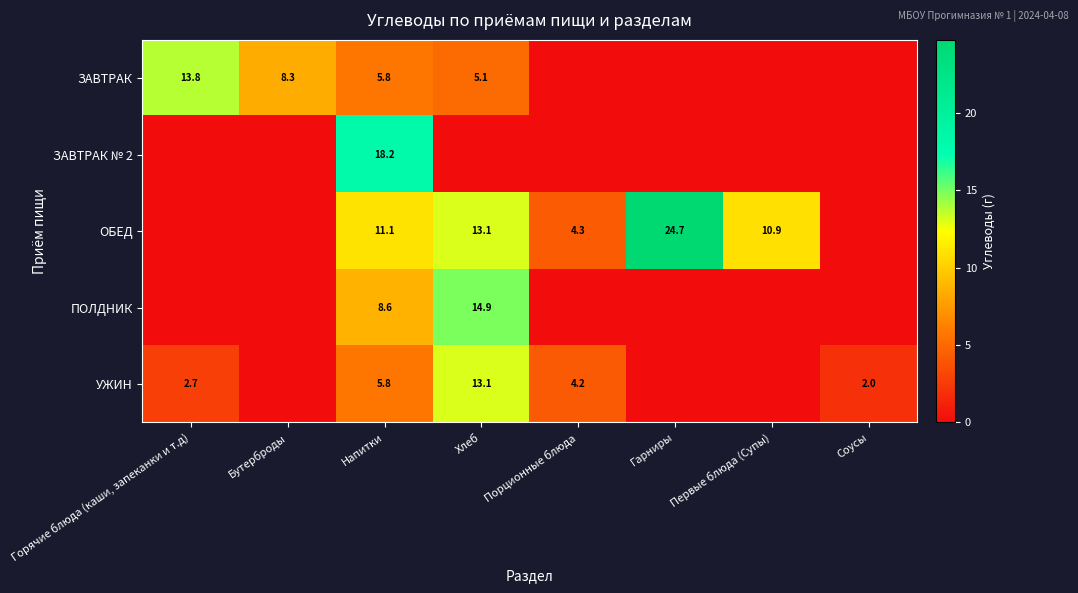

The УЖИН series shows 5.5 at Порционные блюда. True or false?

False